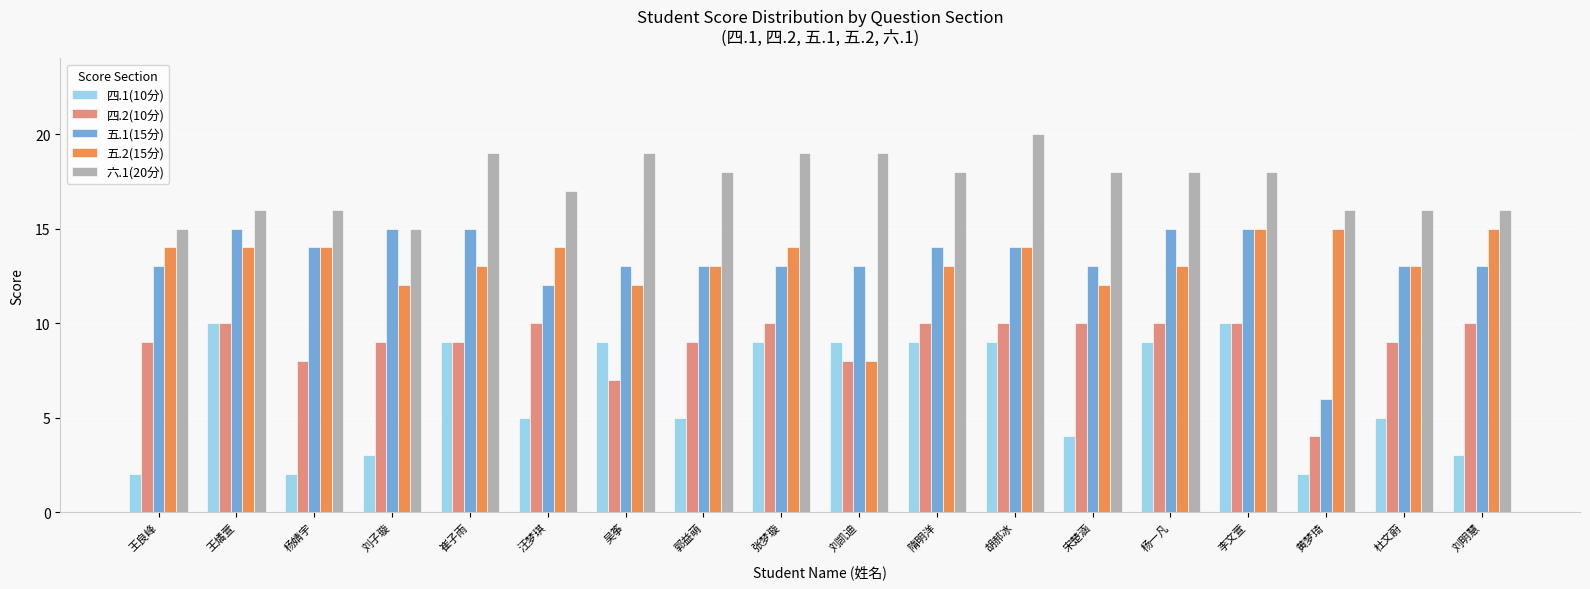

What position from the left is 黄梦琦?

16